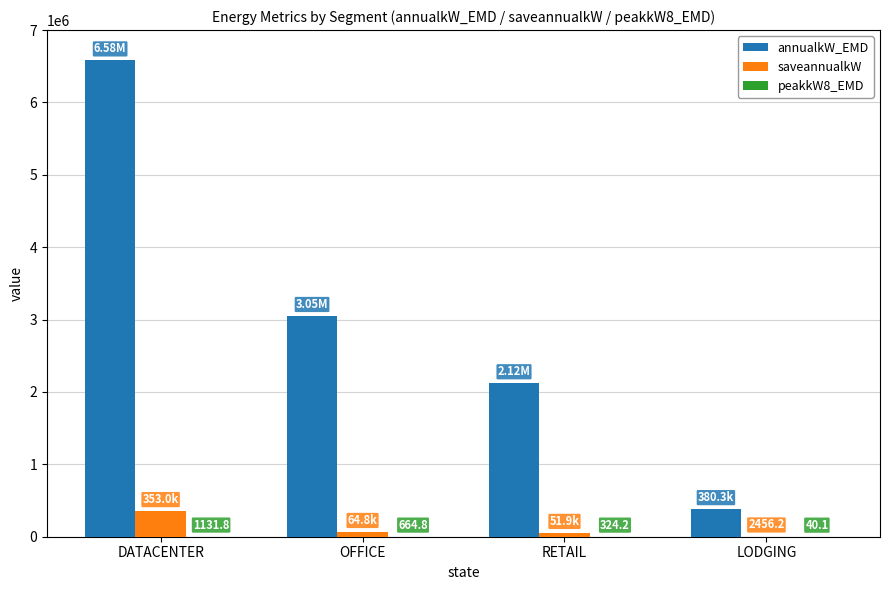

What is the spread (max minus min) of values at DATACENTER?

6579025.4